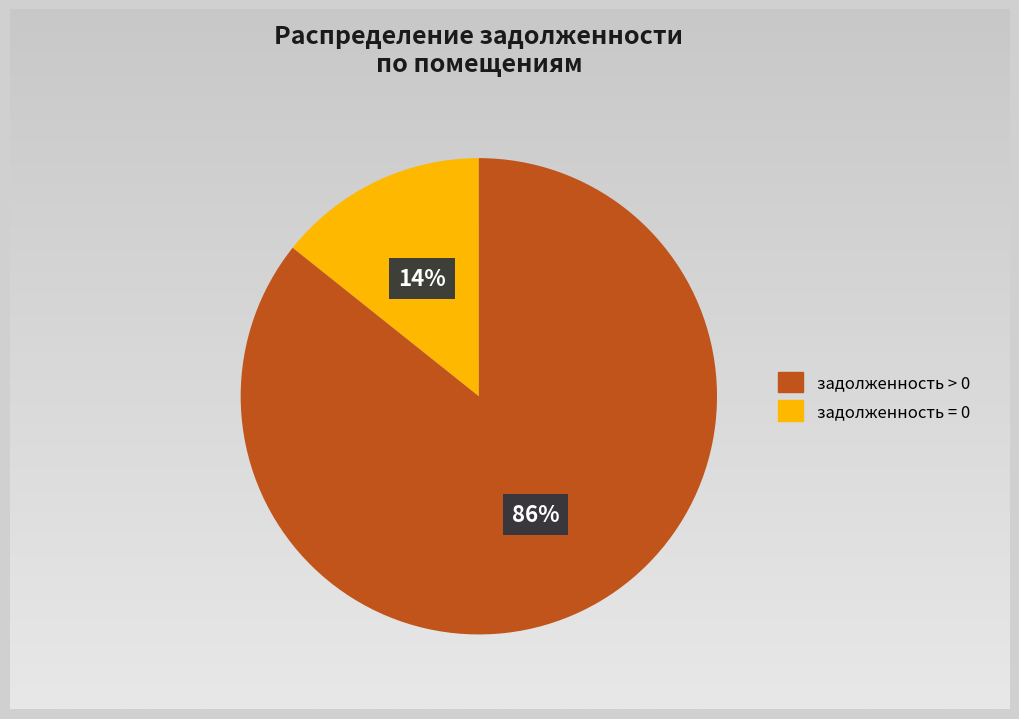

Combined, do 23 and 10 account for over 50%?

No